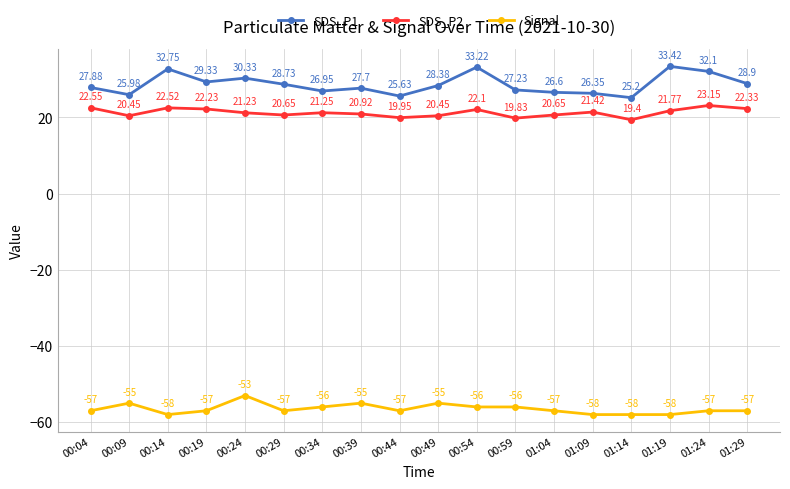

What is the sum of all SDS_P2 values?

382.9